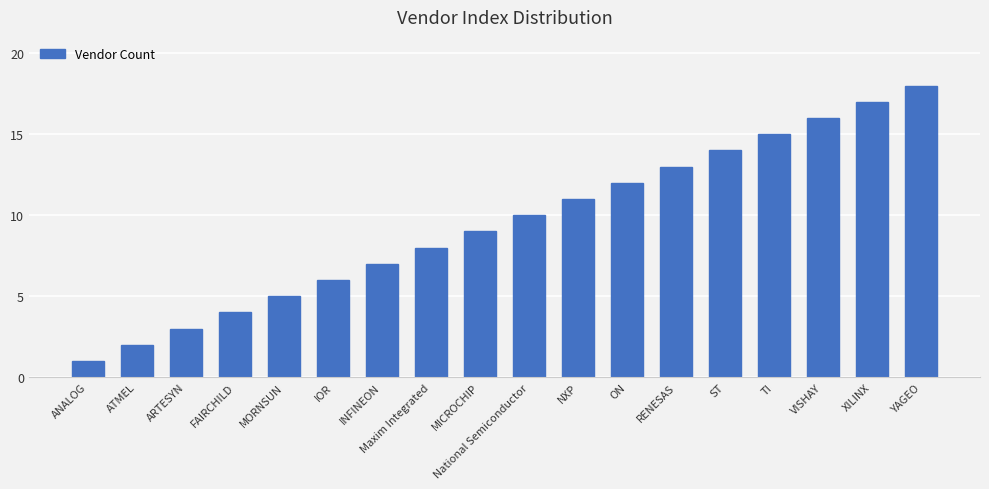

The value at MORNSUN is 8. True or false?

False